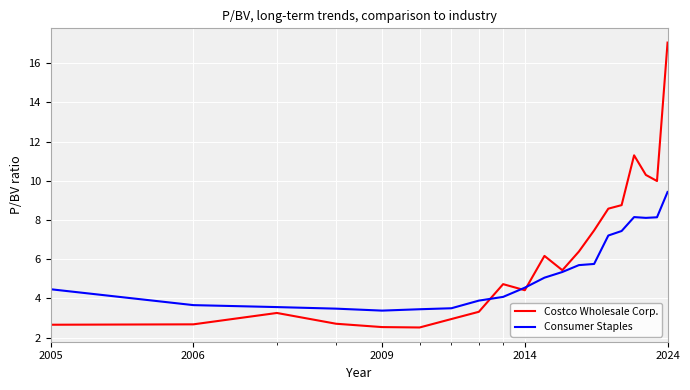

What is the maximum value shown in the chart?

17.1